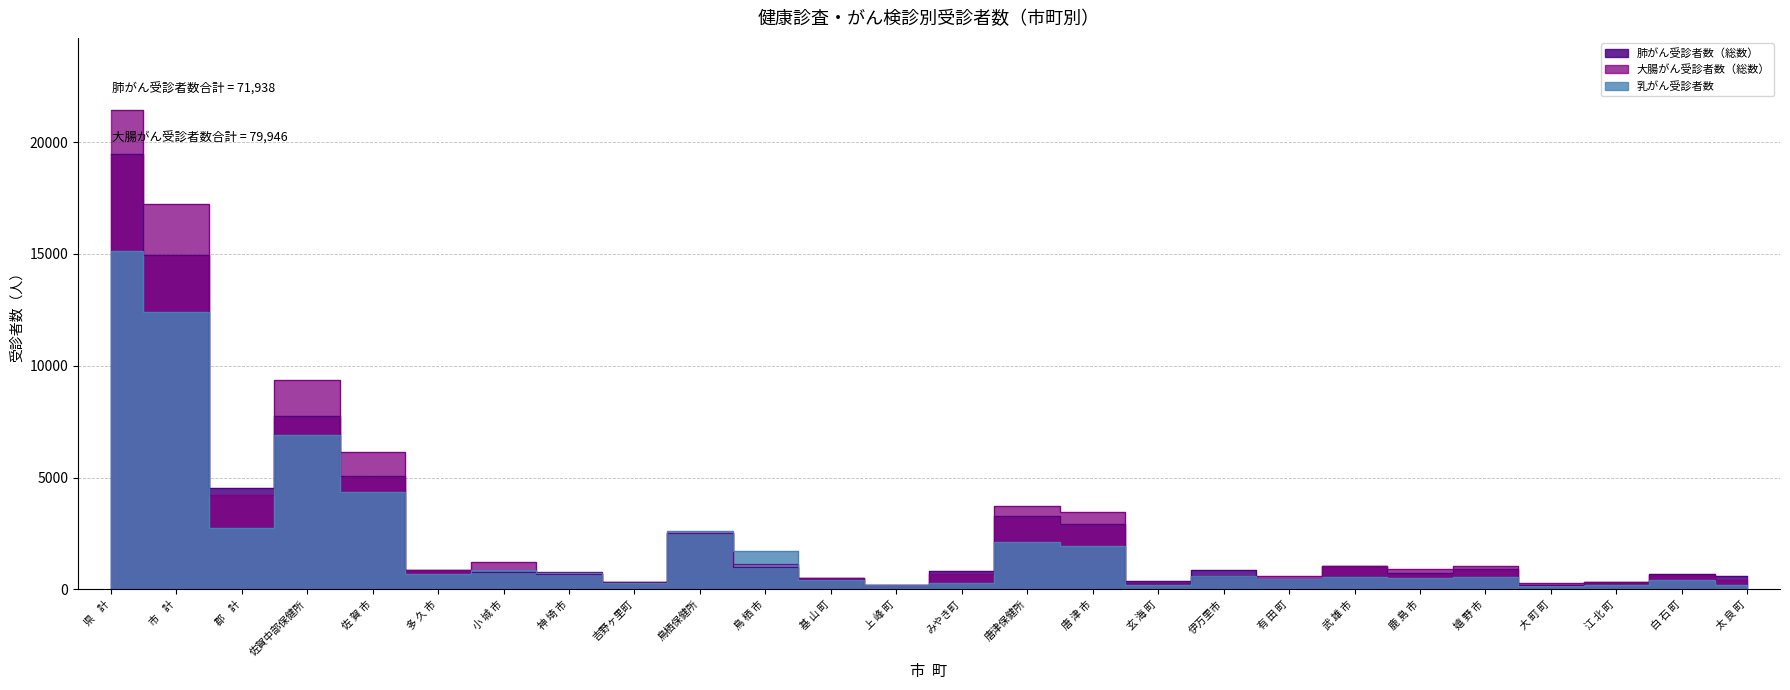

Is the value of 乳がん受診者数 at 嬉 野 市 greater than the value of 大腸がん受診者数（総数） at みやき町?

No